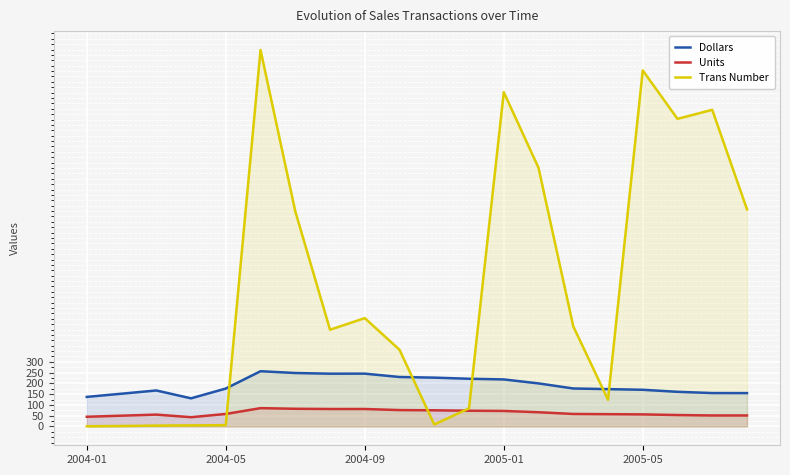

Reading right to left, extract all data points from this chart.

Dollars: 154.9	155.1	160.8	170.2	173.4	176.3	199.9	218.3	221.5	226.6	229.6	245.2	245.0	248.1	256.4	176.0	130.6	167.1	152.0	137.2
Units: 51.0	51.0	53.0	56.0	57.0	58.0	66.0	72.0	73.0	75.0	76.0	81.0	81.0	82.0	85.0	58.0	43.0	55.0	50.0	45.0
Trans Number: 1008.0	1470.0	1428.0	1653.0	124.0	465.0	1201.0	1552.0	84.0	9.0	356.0	503.0	449.0	999.0	1748.0	6.0	5.0	4.0	2.0	1.0